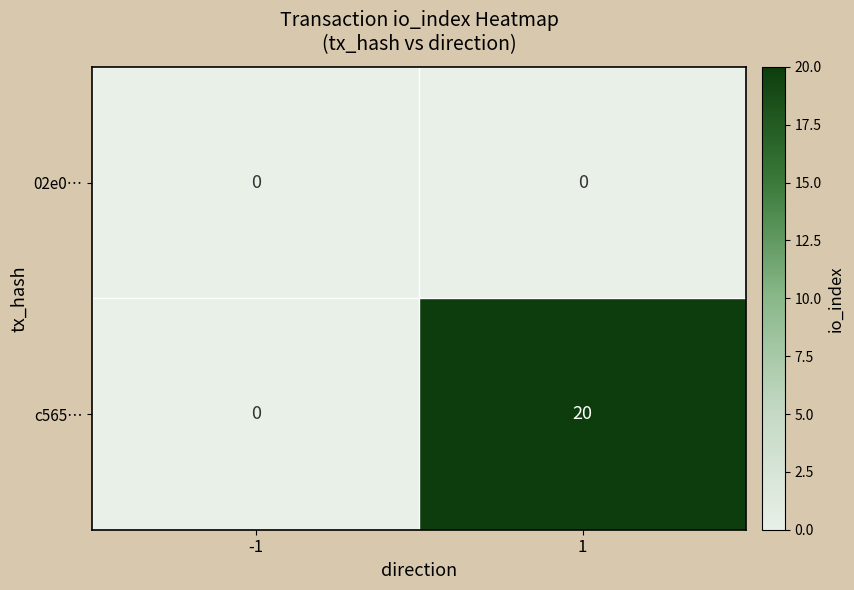

Reading left to right, list all the values displayed in this chart.

02e0…: 0	0
c565…: 0	20